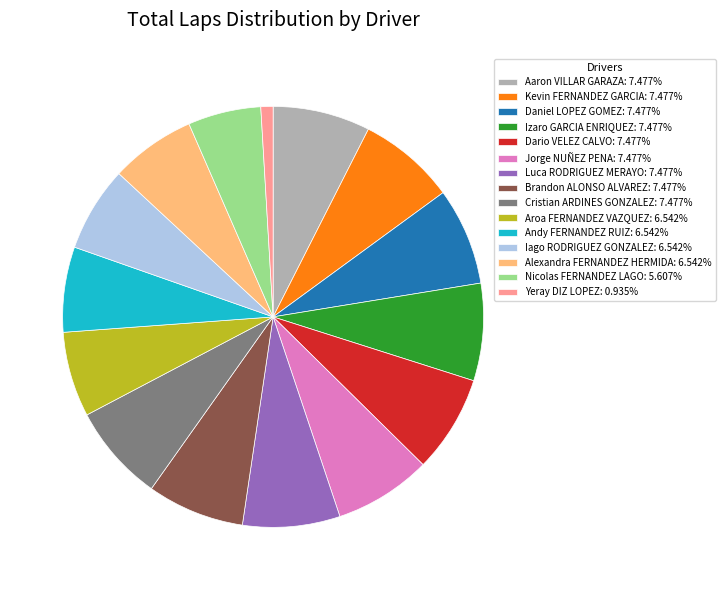

Which category has the smallest portion of the pie?

Yeray DIZ LOPEZ